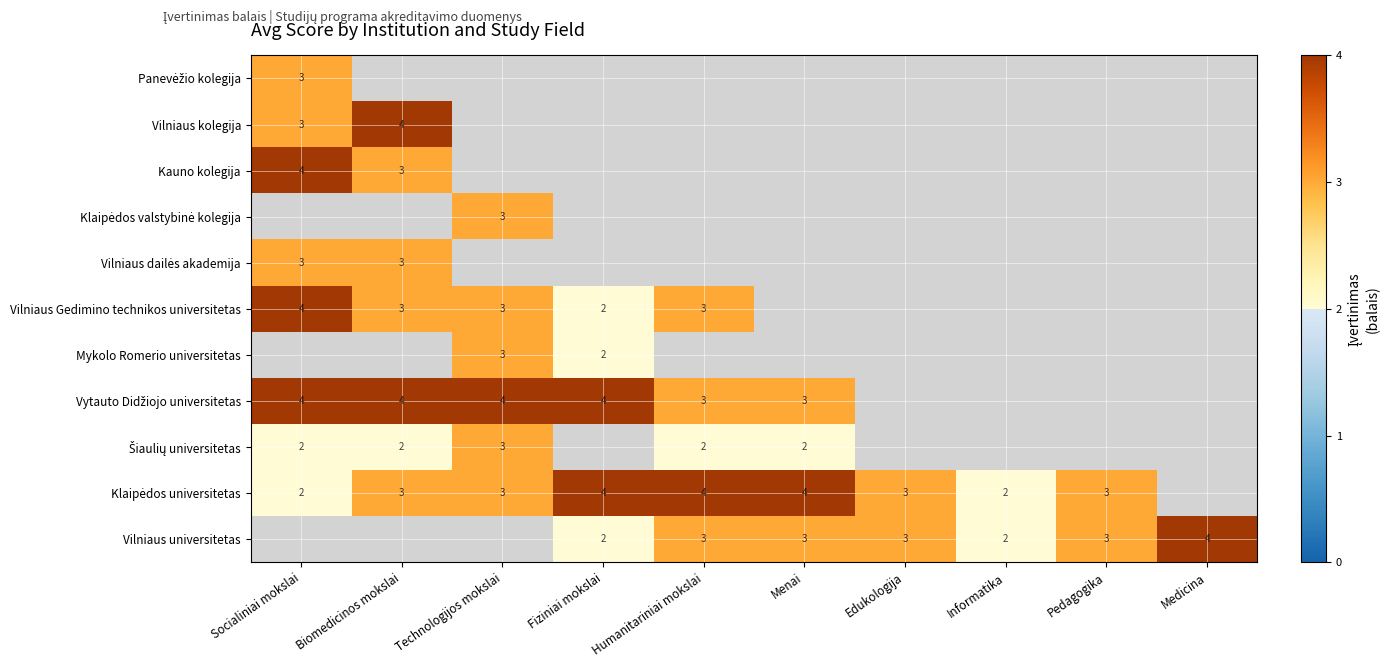

What is the difference between the highest and lowest values at Menai?

2.0